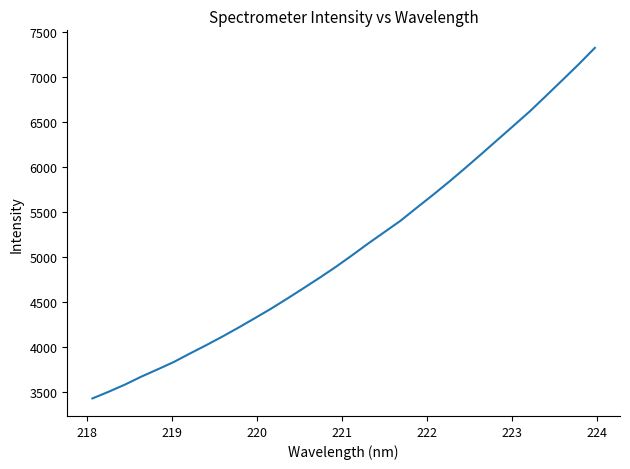

What is the greatest value displayed?

7323.1